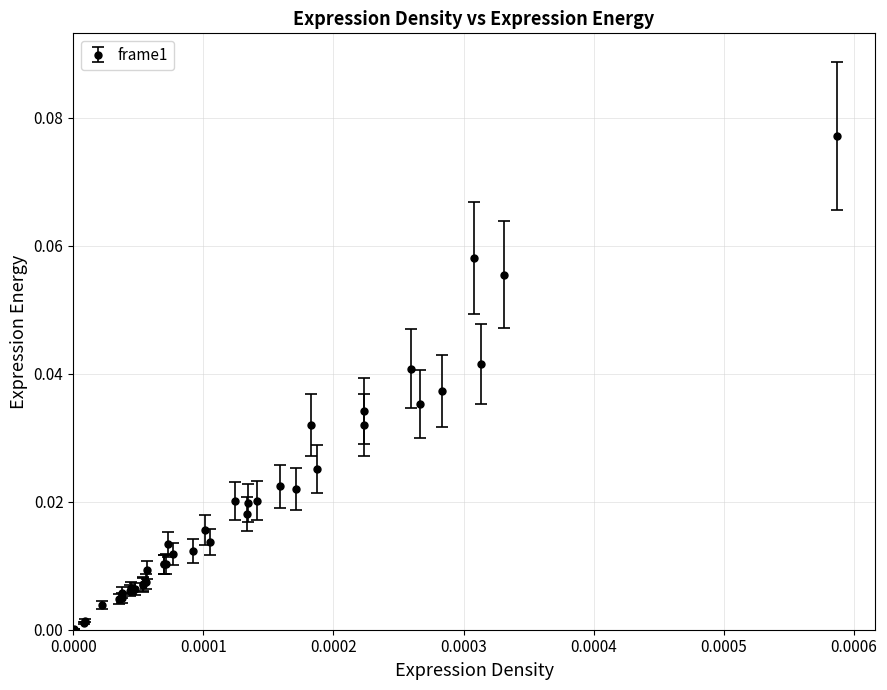

What is the sum of all values?

0.8